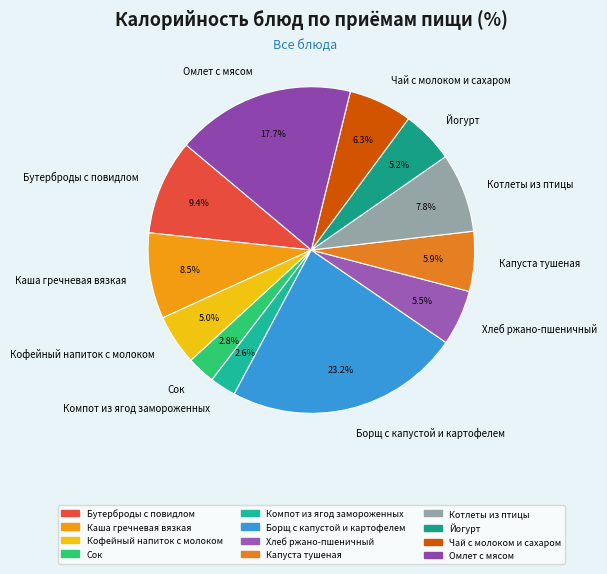

How many slices are in this pie chart?

12